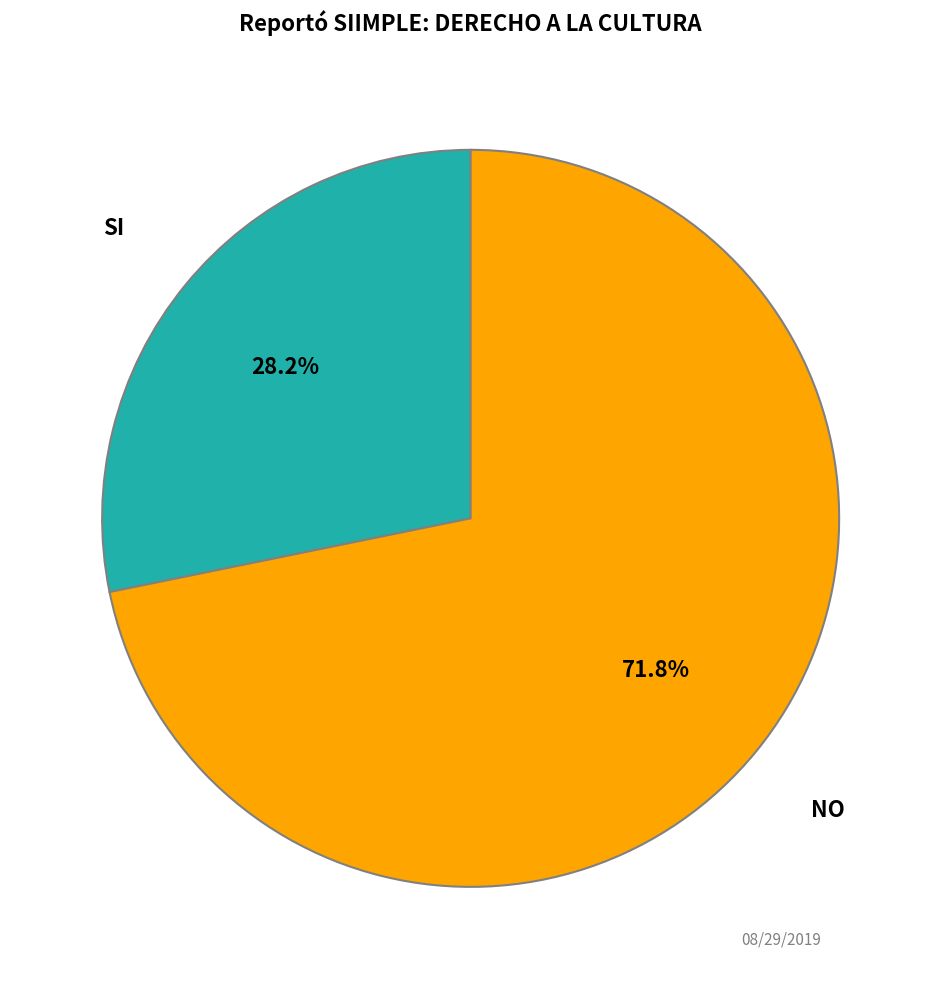

Is there a majority slice in this chart?

Yes